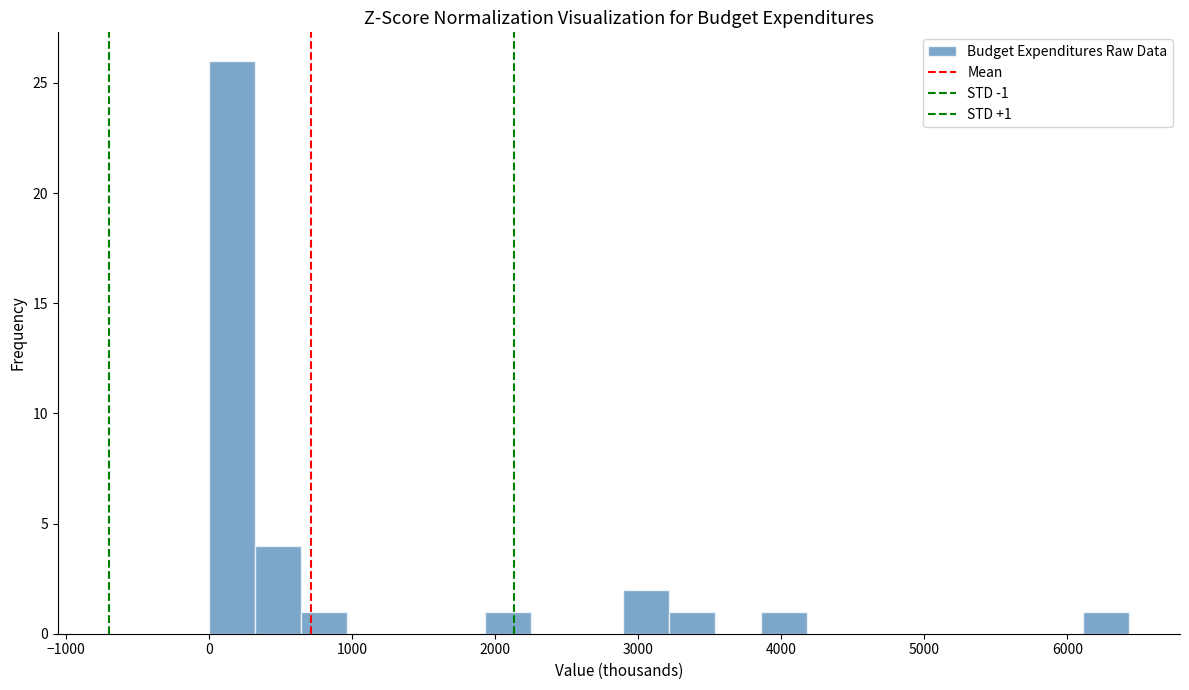

Read against the x-axis, roughly where is the centre of the tallest bar?

200